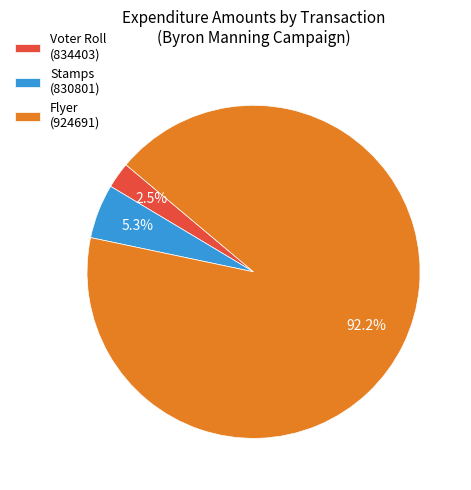

Rank the categories by value from highest to lowest.

Flyer (924691), Stamps (830801), Voter Roll (834403)